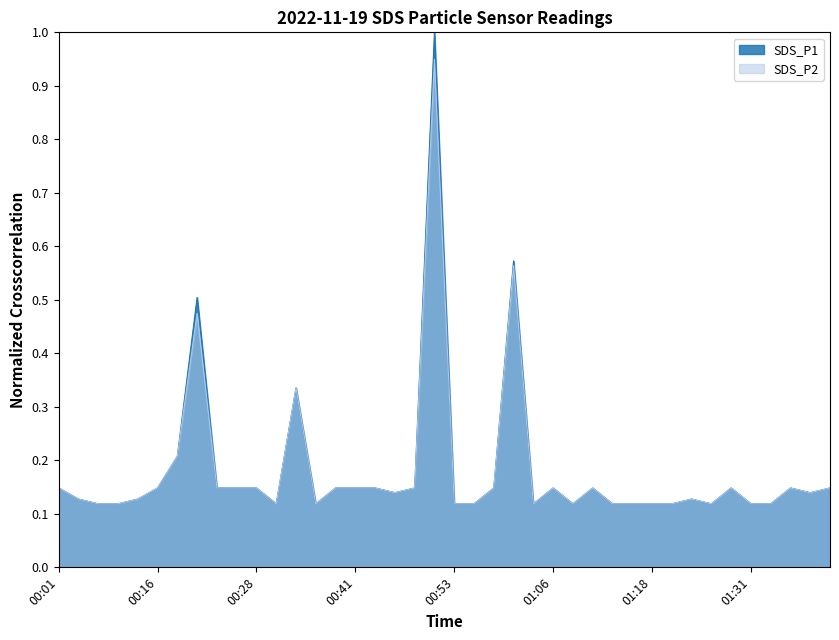

Which category has the lowest value in the SDS_P2 series?

00:06